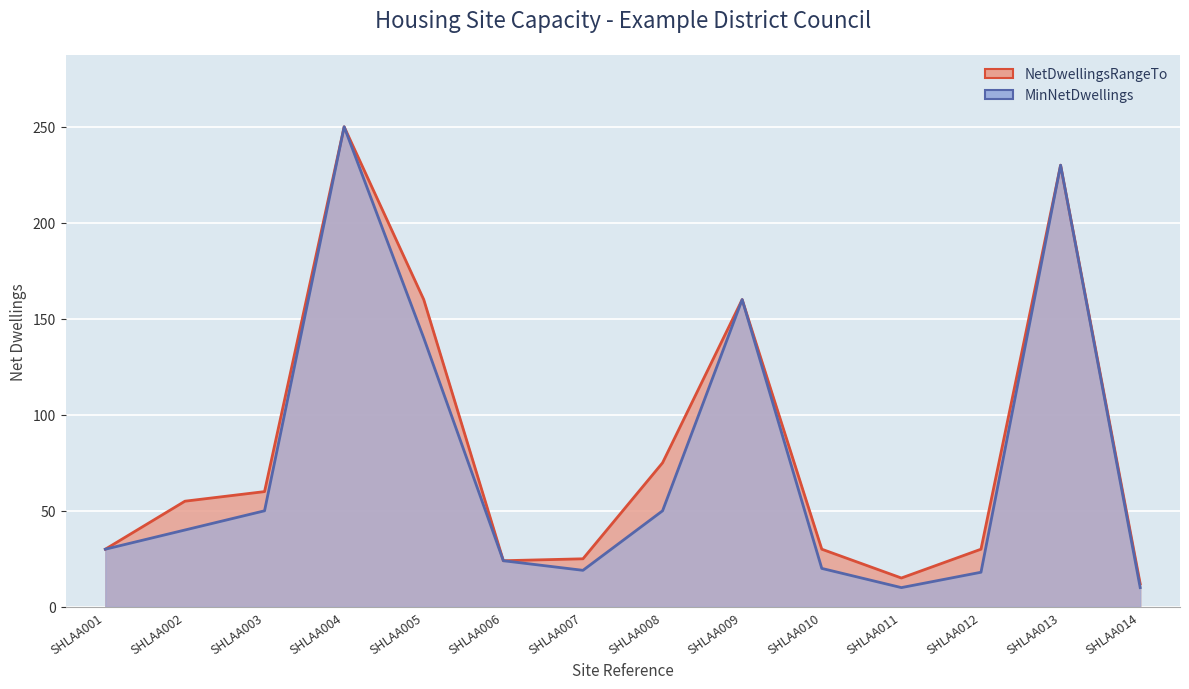

At how many categories does at least one series exceed 78?

4